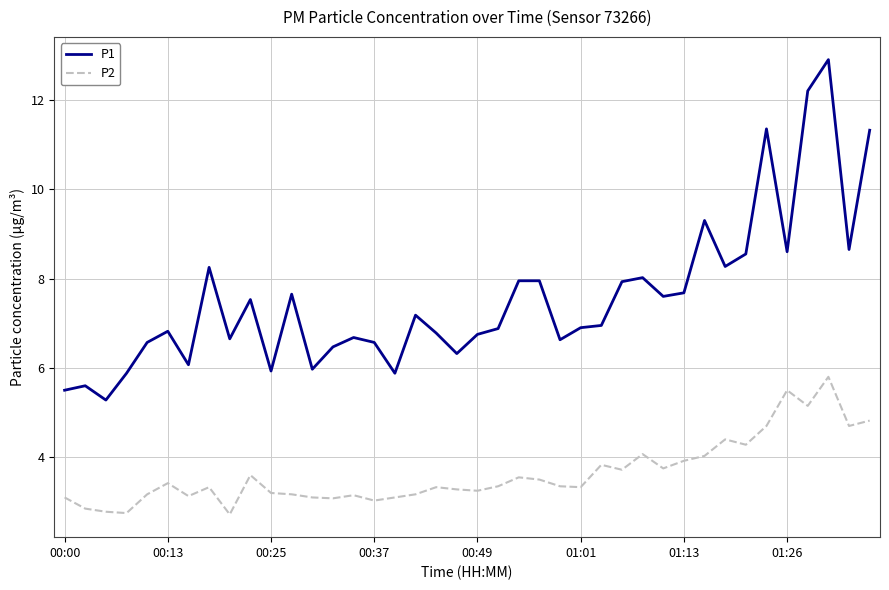

How many lines are shown in the chart?

2